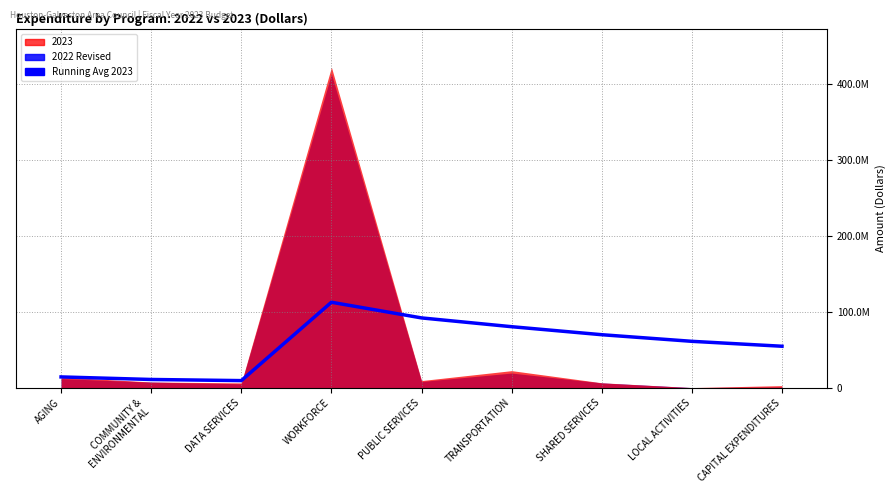

At which category does the data reach its first local valley?

DATA SERVICES